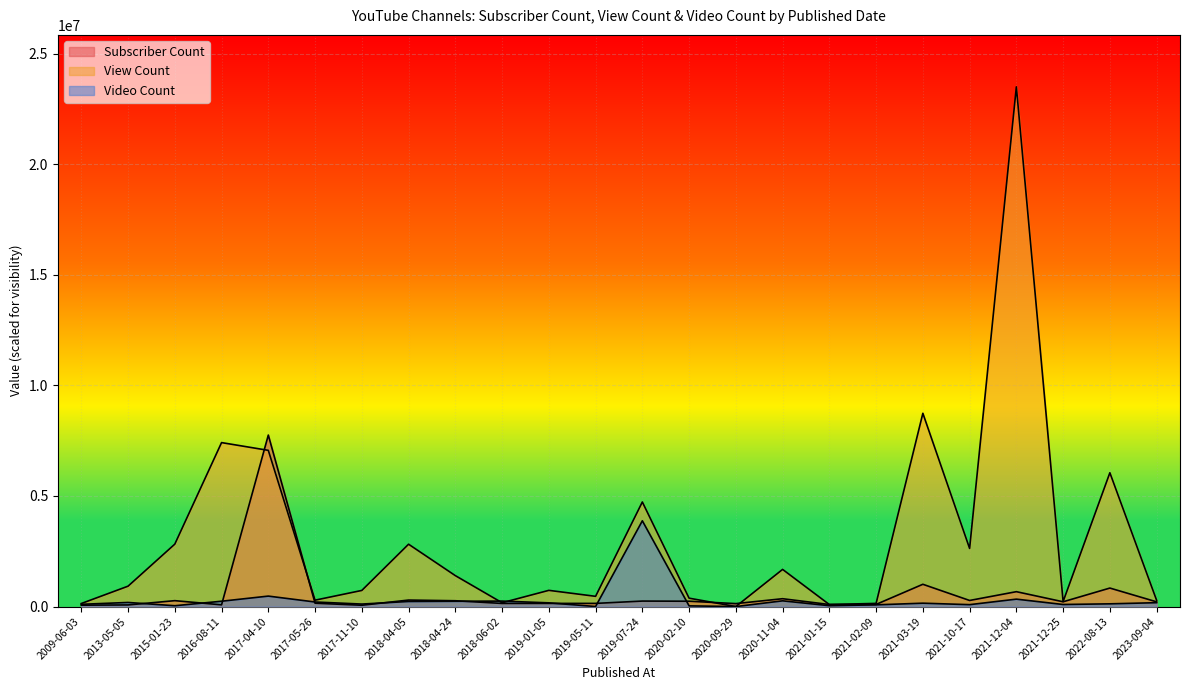

What is the label of the 14th point from the left?

2020-02-10